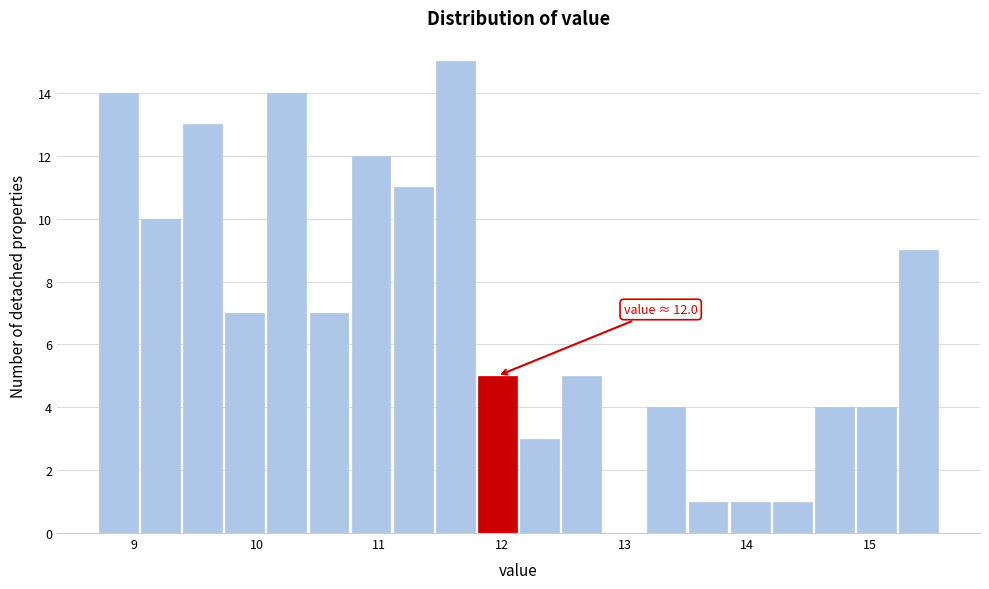

Around what value on the x-axis is the tallest bar? Give the approximate position of its centre, as read against the axis.

11.6